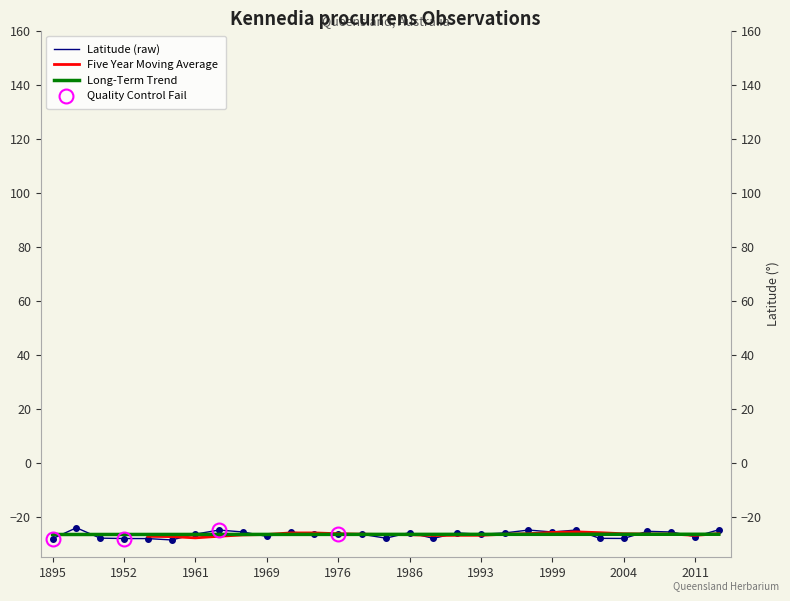

What is the sum of all values?

-769.0